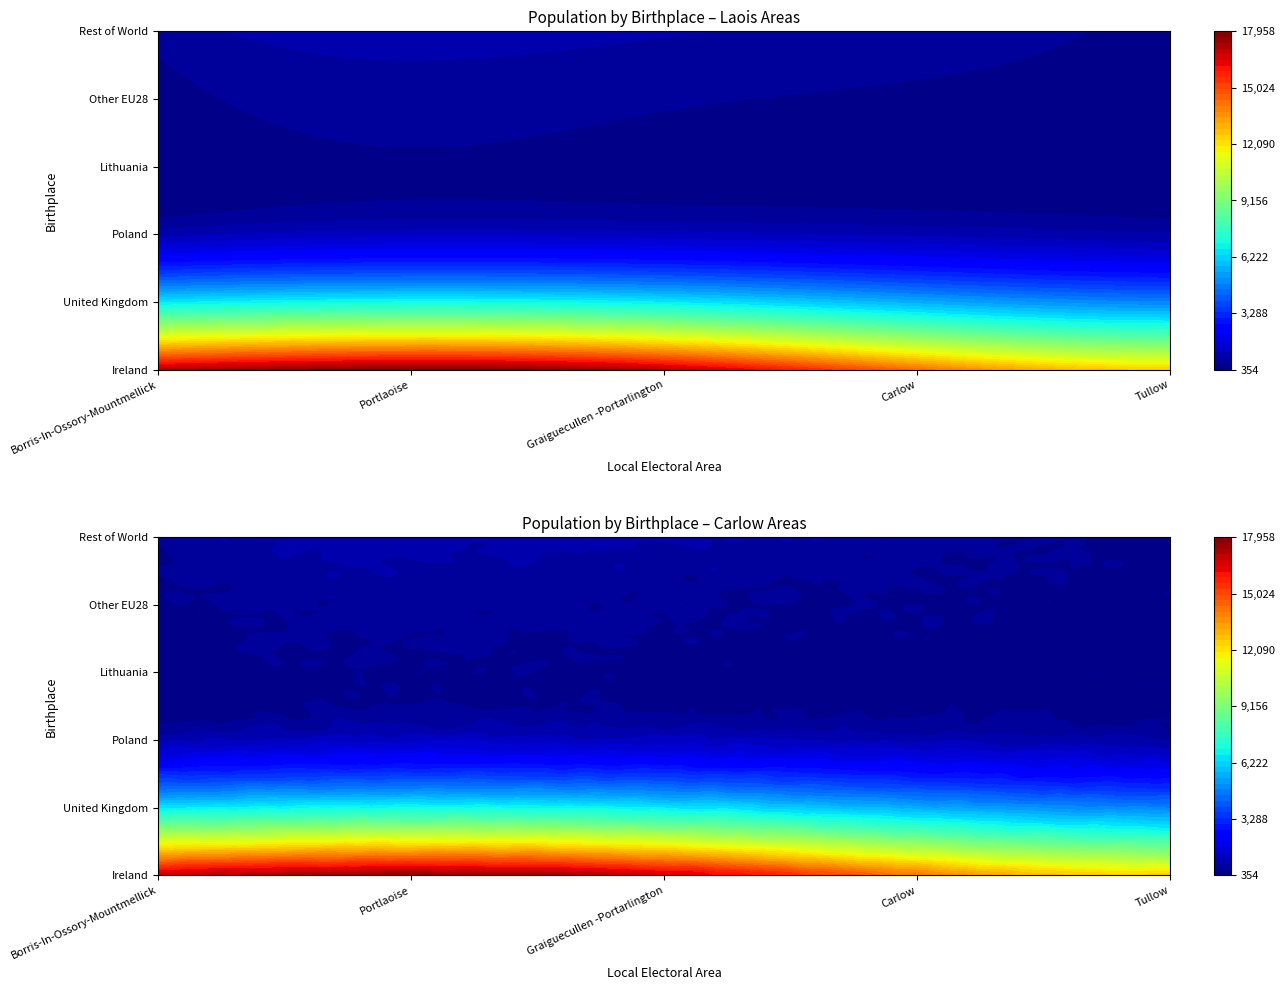

How many data points in Tullow, Carlow are above 571?

2